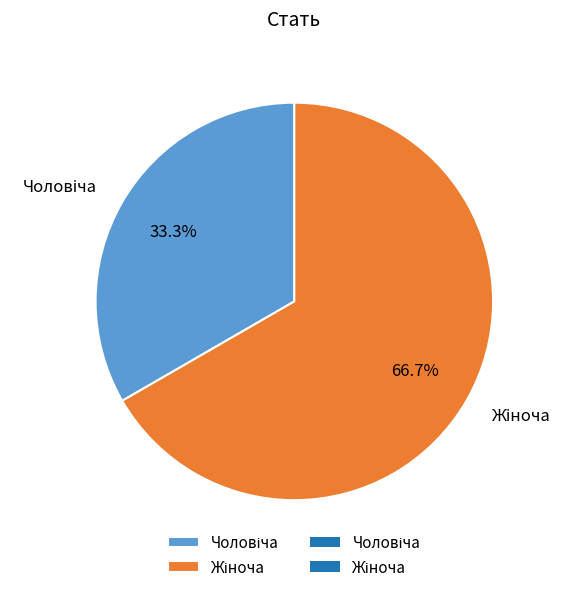

Count the number of slices in the pie.

2